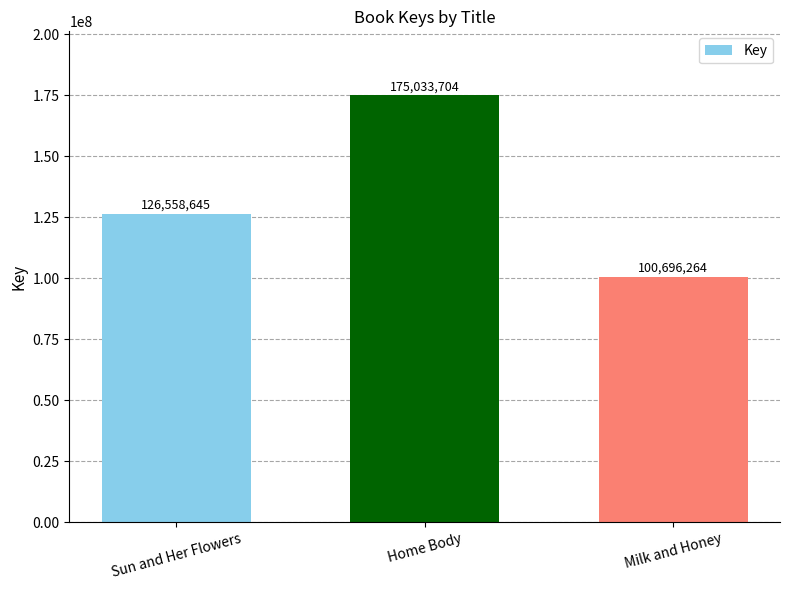

What is the sum of the values at Home Body and Sun and Her Flowers?

301592349